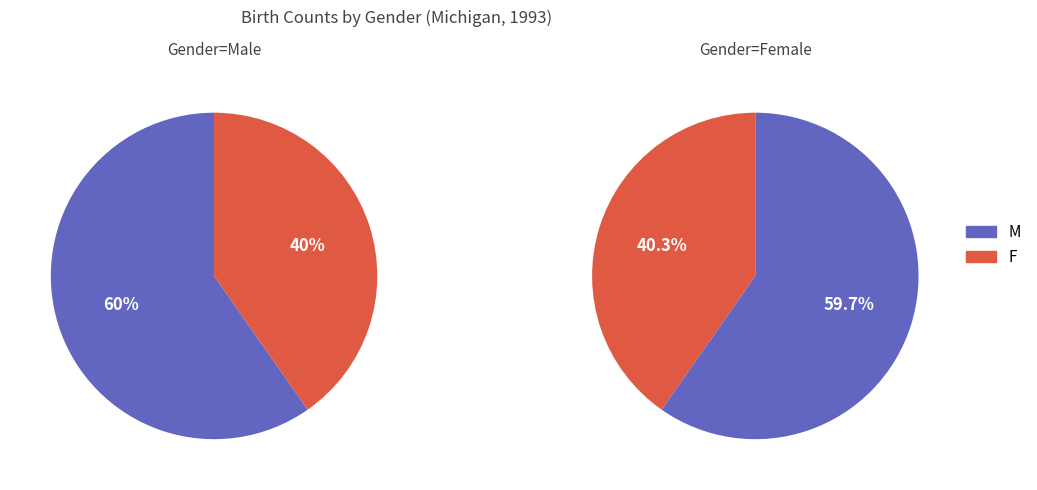

Is 2 the majority of the pie?

No